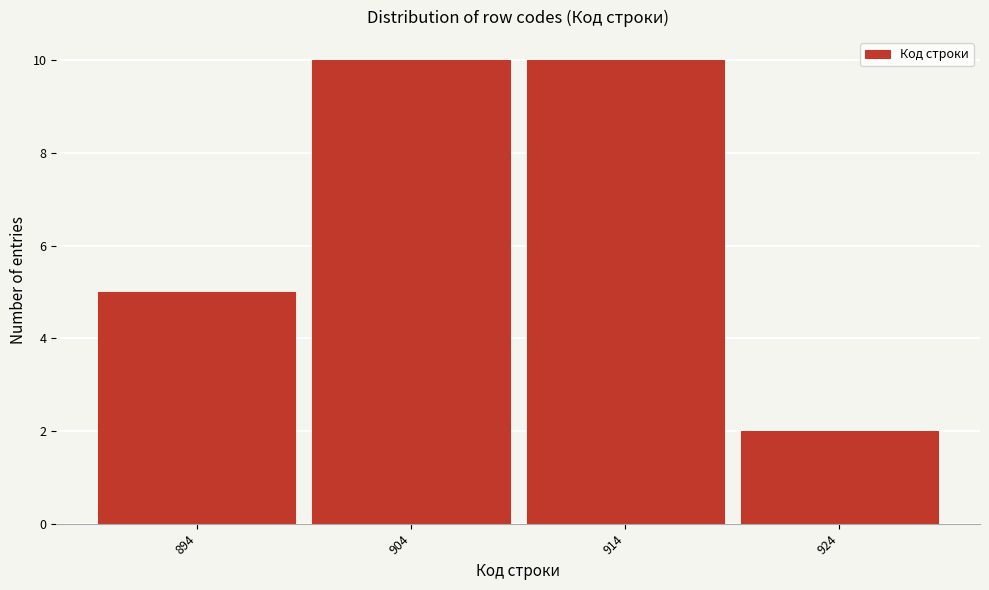

Reading left to right, list all the values displayed in this chart.

894=5	904=10	914=10	924=2